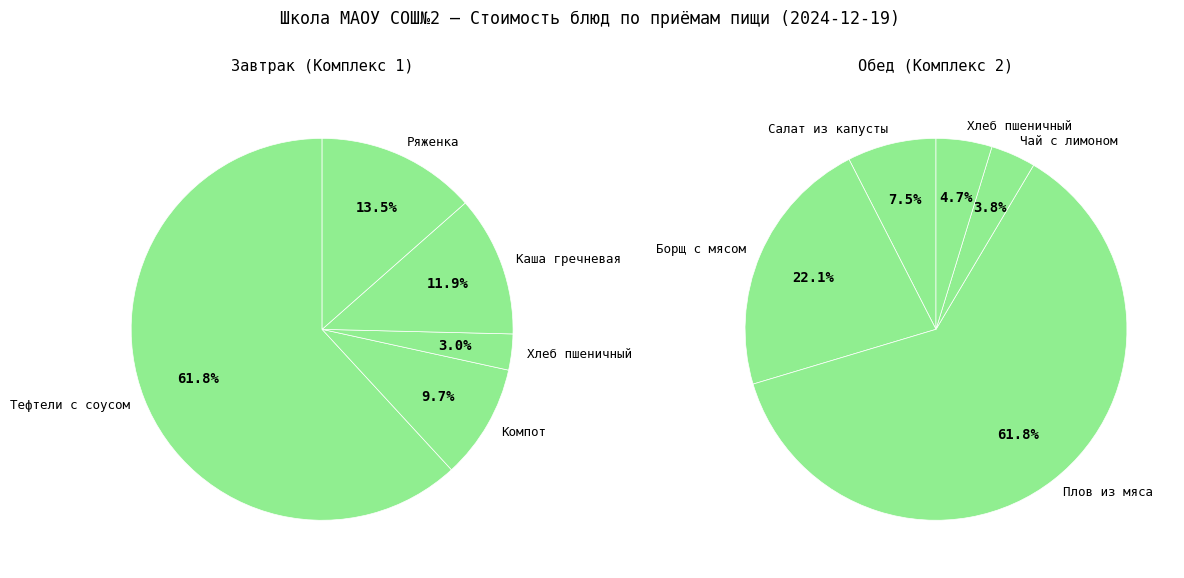

Does 2 account for over 50% of the chart?

No